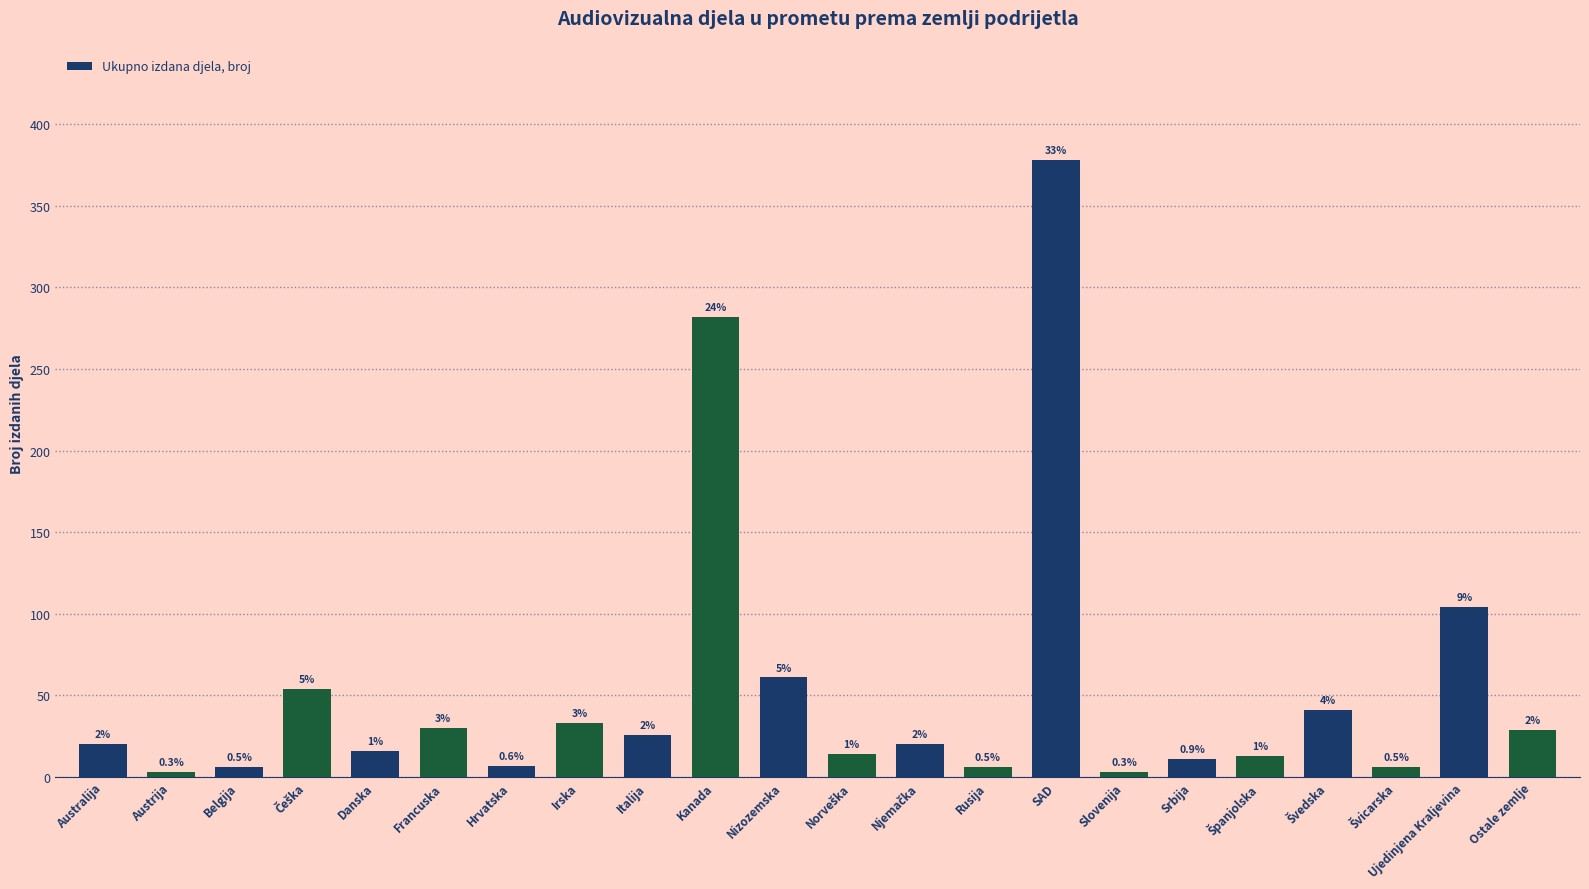

What is the smallest value displayed?

3